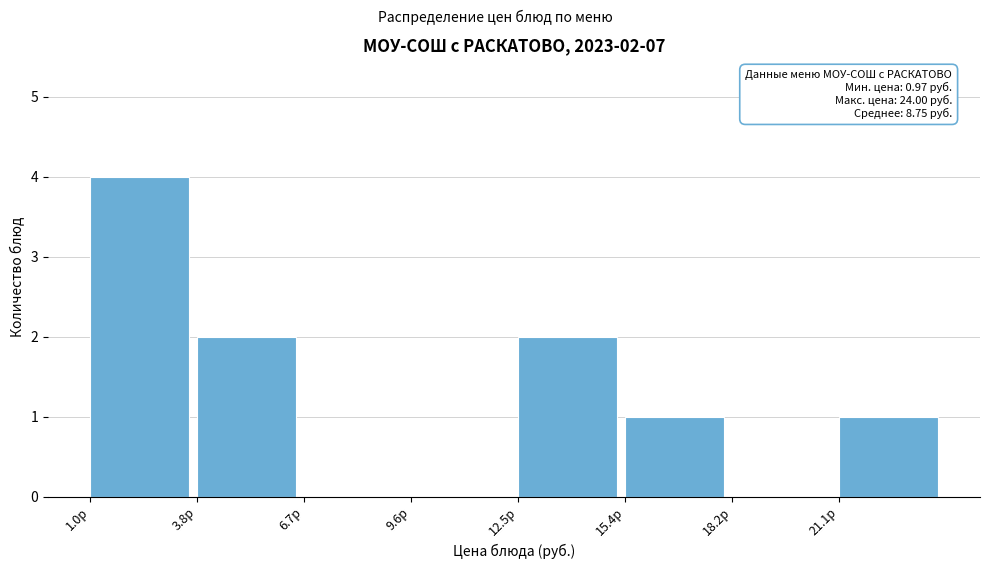

Over which range of the x-axis is the bar tallest?

1.0 to 4.0